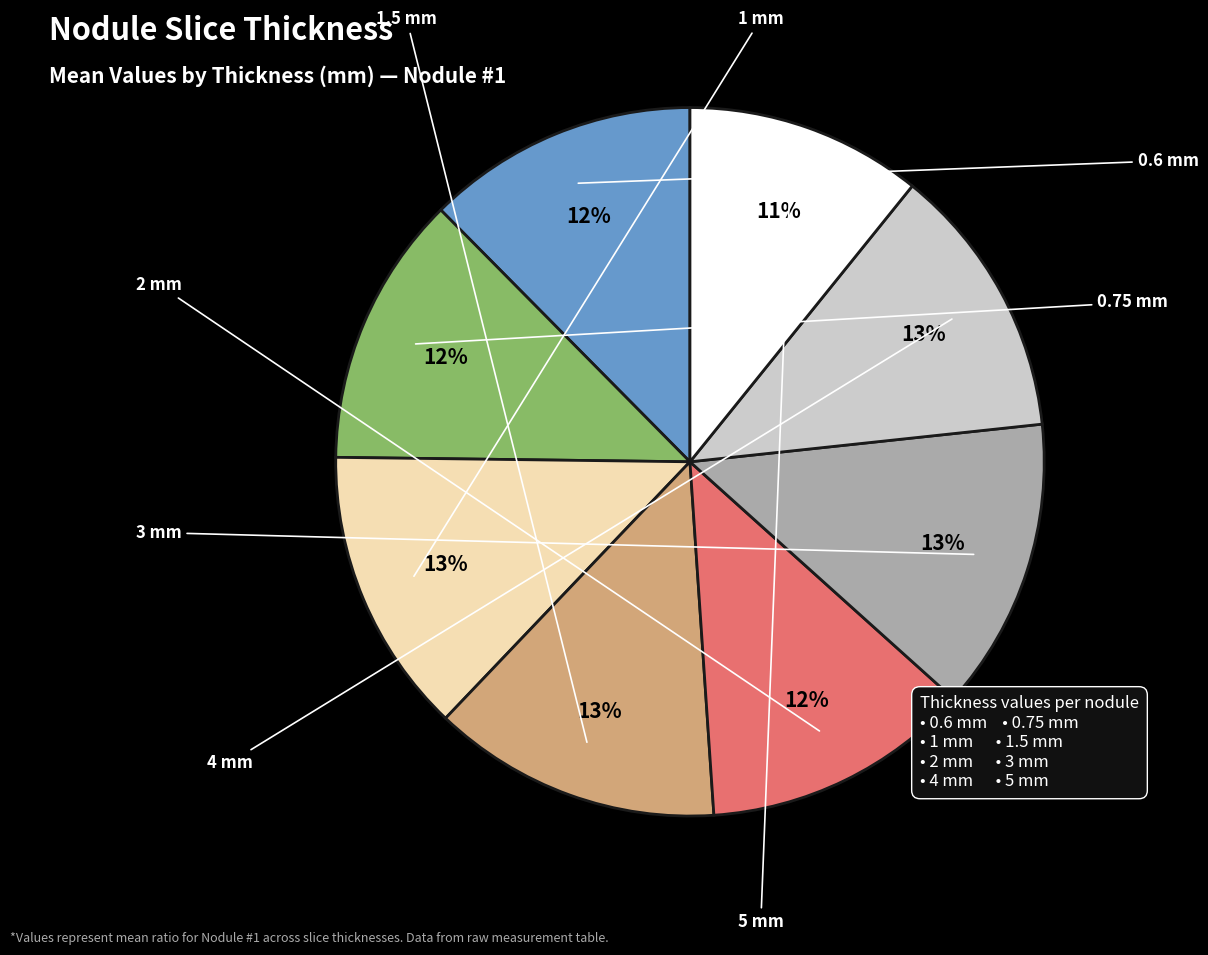

How many segments does this pie chart have?

8